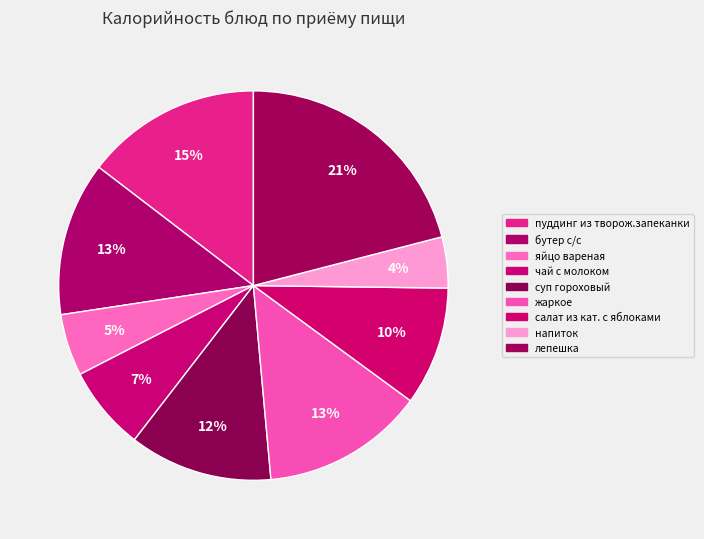

How many segments does this pie chart have?

9